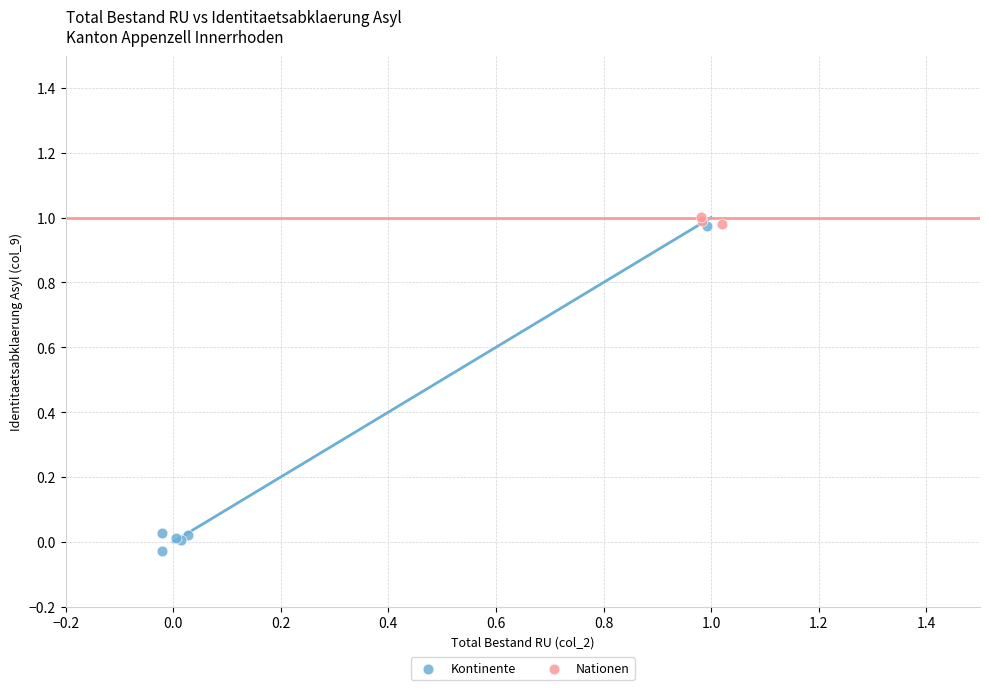

Which series reaches the minimum Y coordinate?

Kontinente